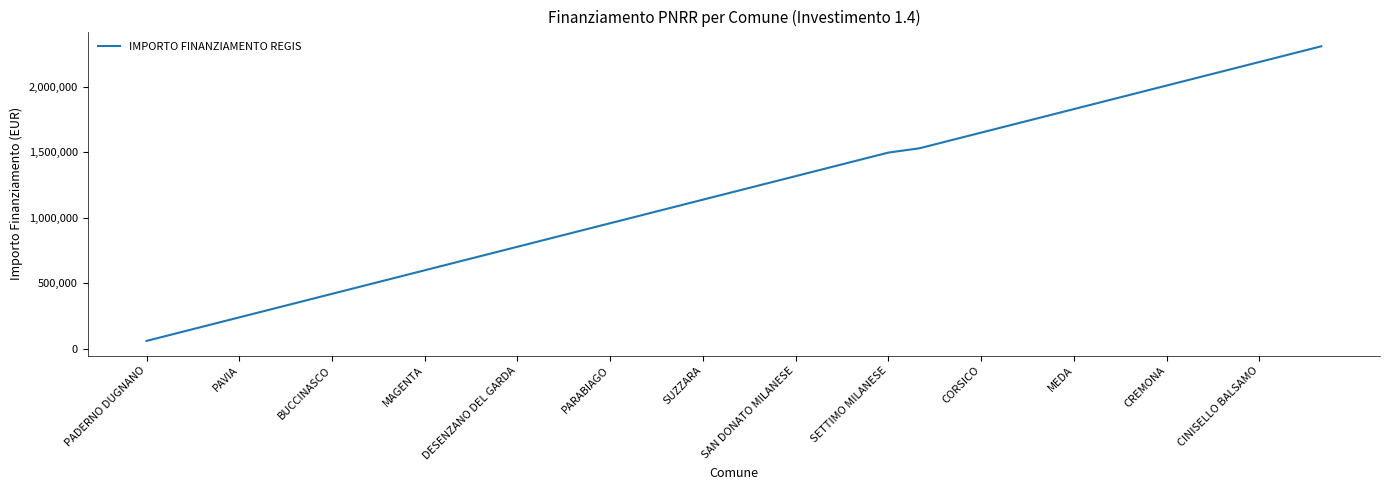

What is the difference between the maximum and minimum values?

2251331